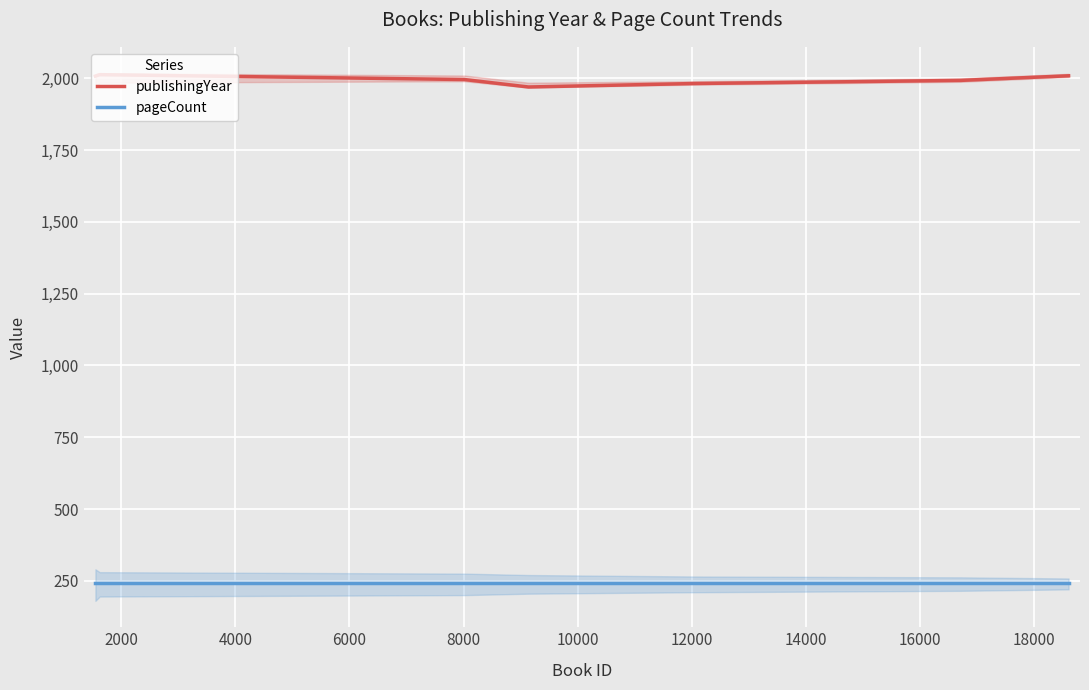

List the series in order of their peak value, lowest first.

pageCount, publishingYear